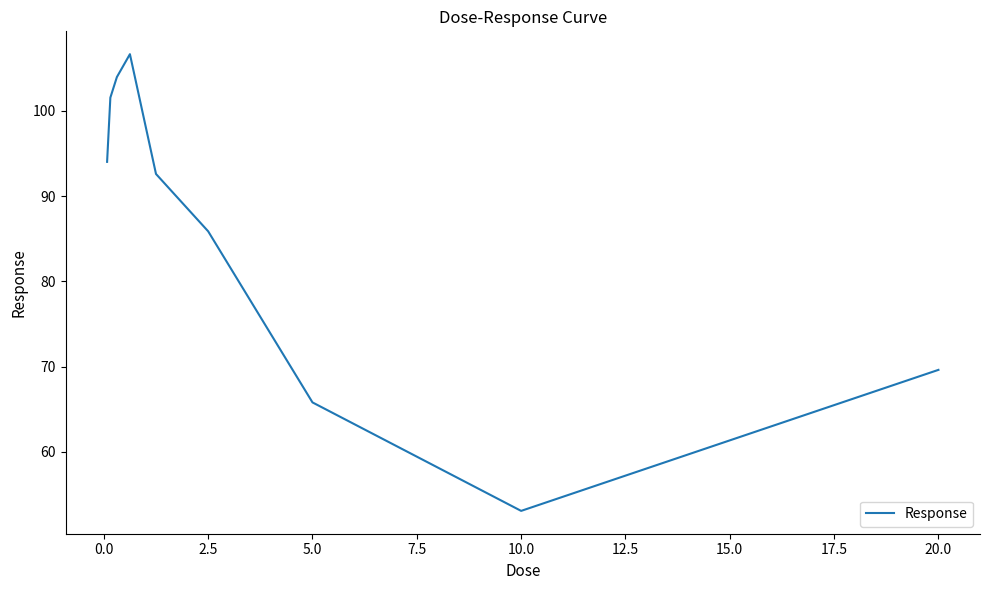

Is this an area chart (filled region under the line)?

No